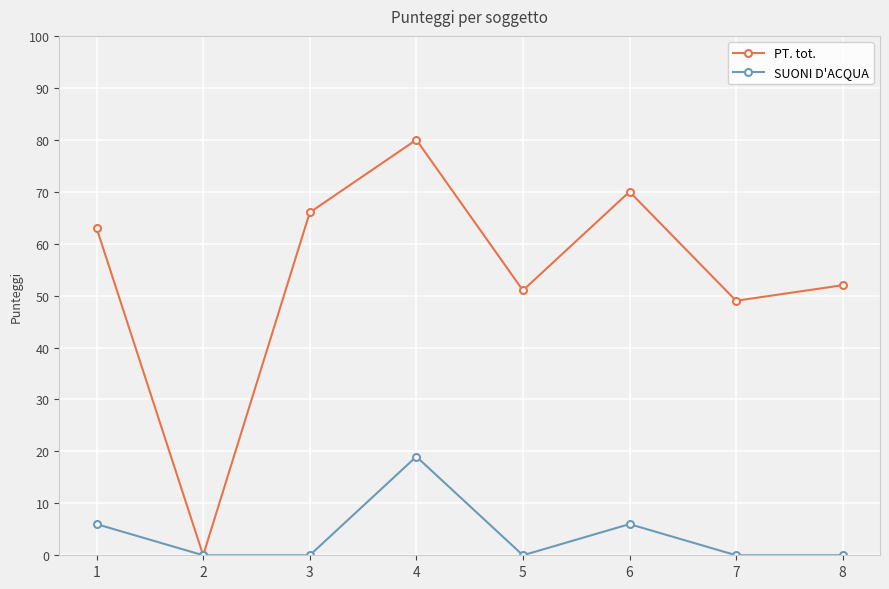

Is the value of SUONI D'ACQUA at 8 greater than the value of PT. tot. at 3?

No